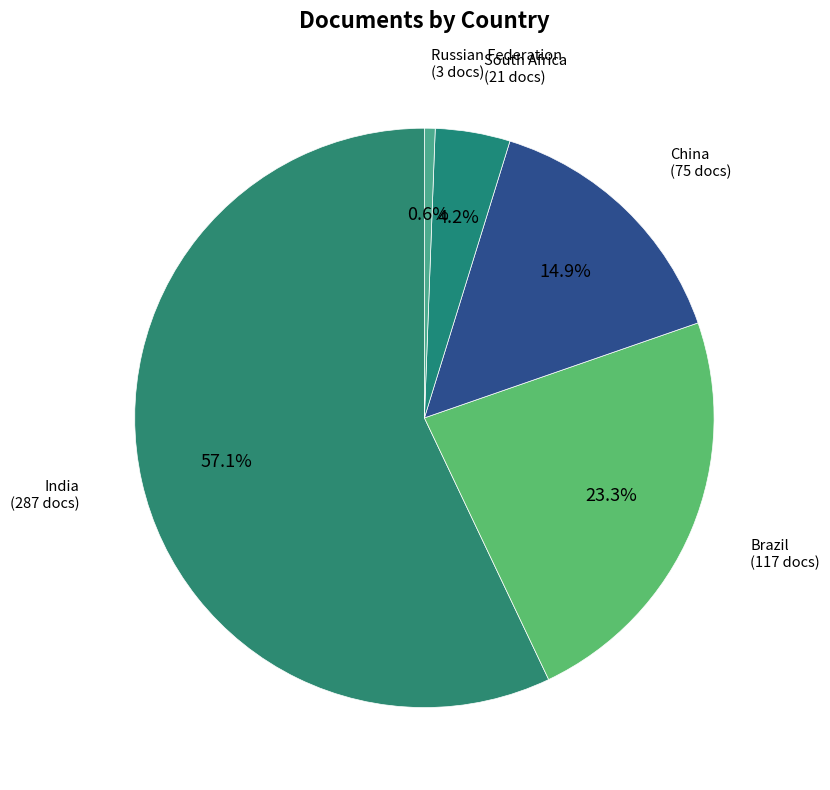

Count the number of slices in the pie.

5